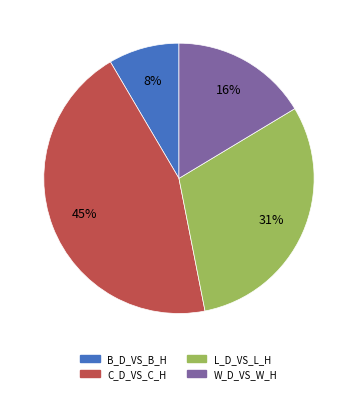

The L_D_VS_L_H slice represents 20% of the pie. True or false?

False